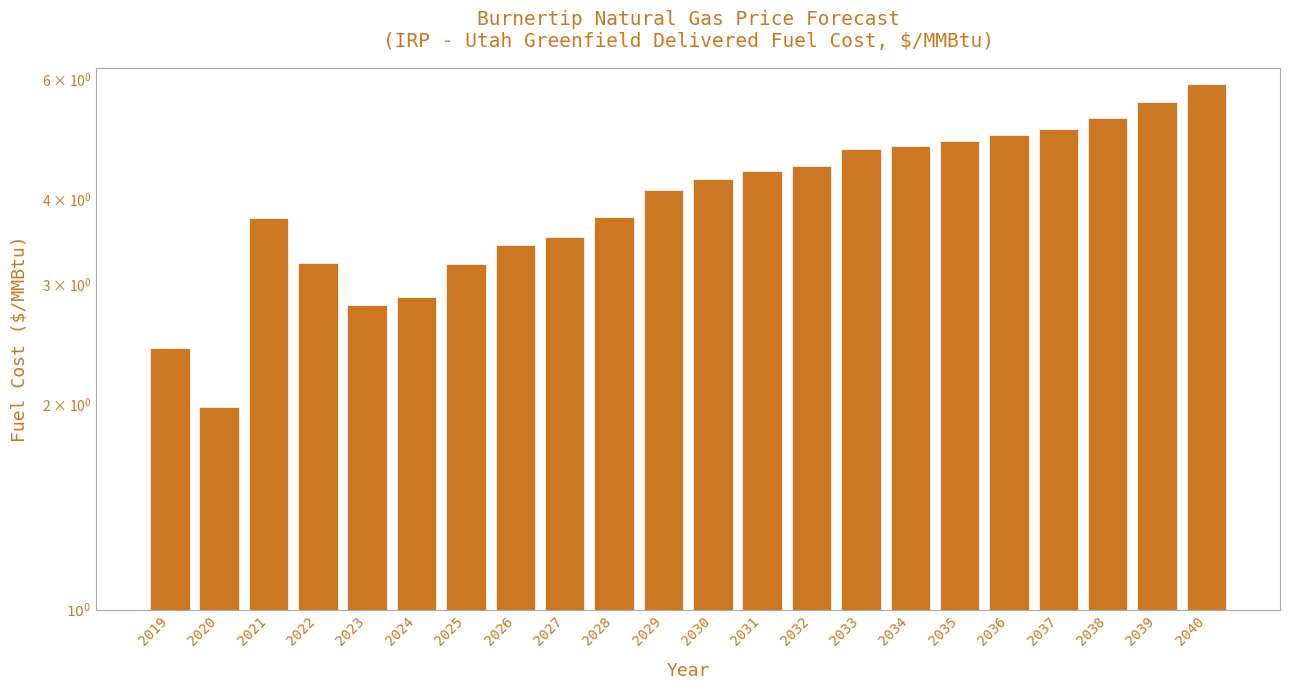

How many bars are there in total?

22